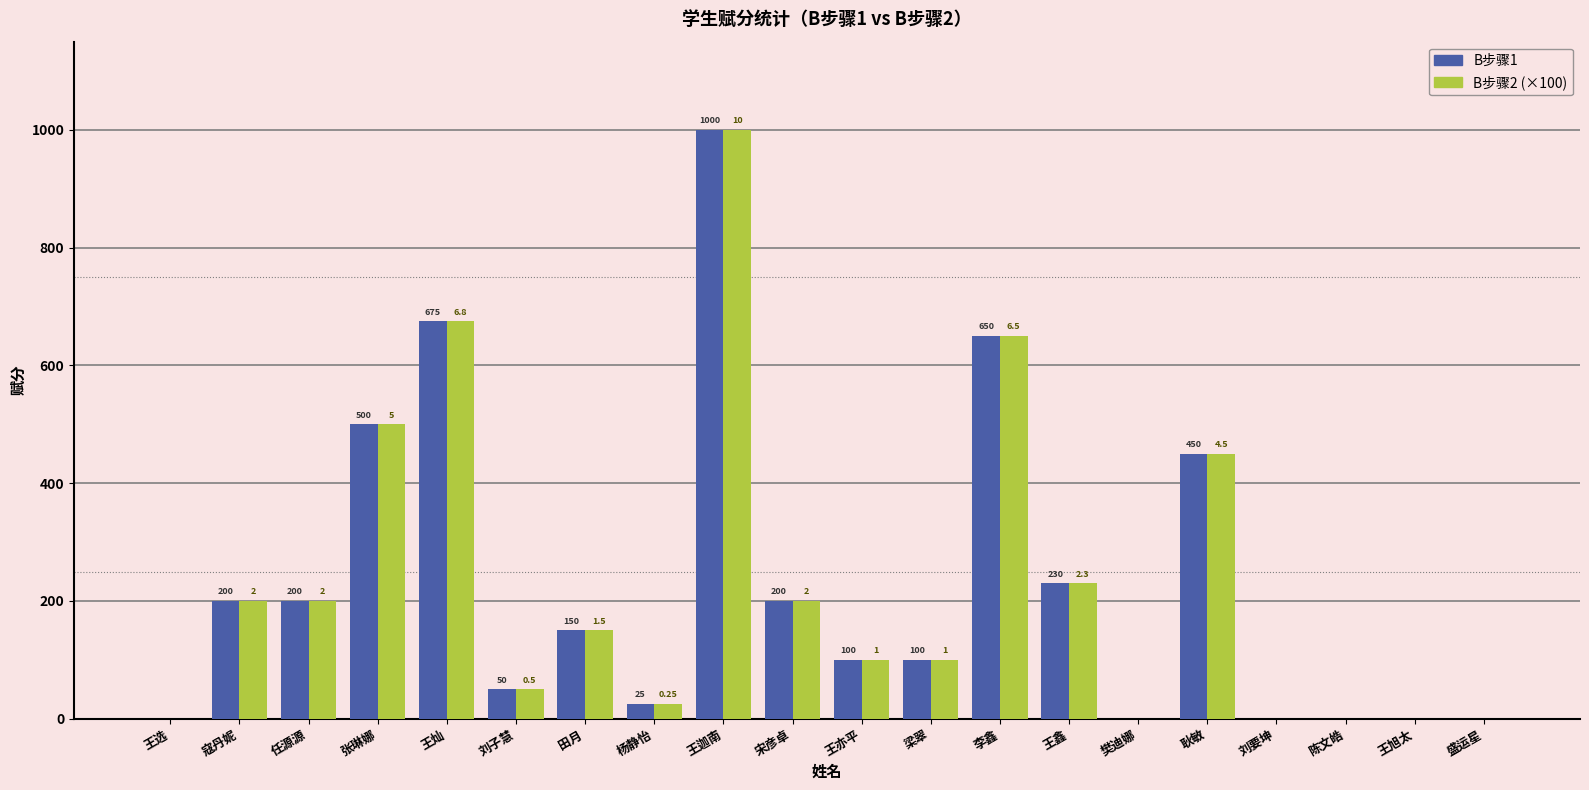

What is the average value of the B步骤2 (×100) series?

226.5